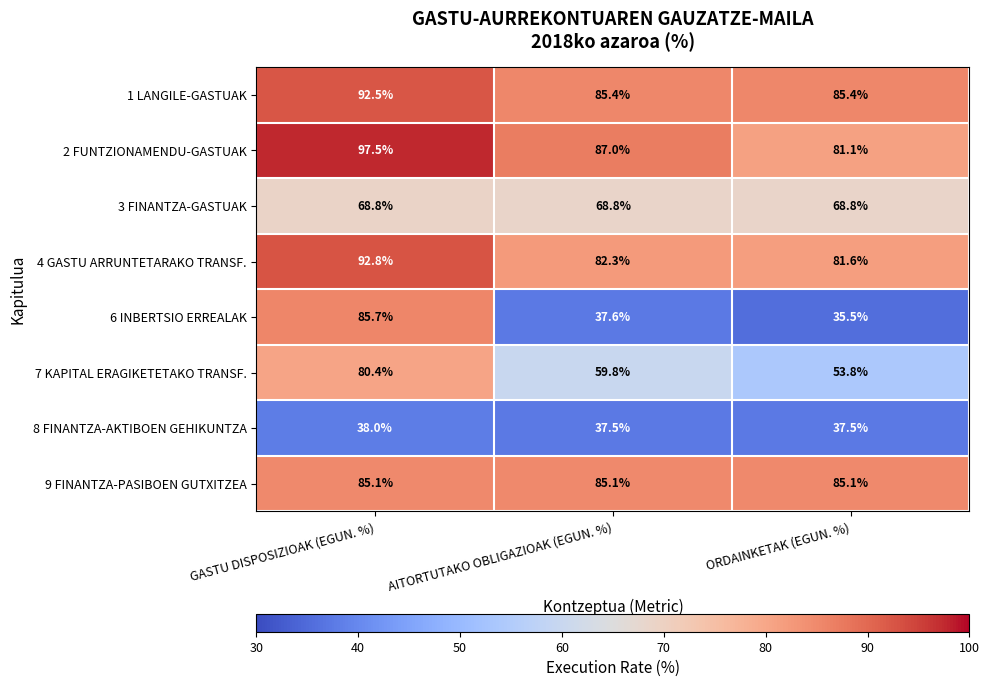

Between AITORTUTAKO OBLIGAZIOAK (EGUN. %) and ORDAINKETAK (EGUN. %), which series saw the biggest shift?

7 KAPITAL ERAGIKETETAKO TRANSF.